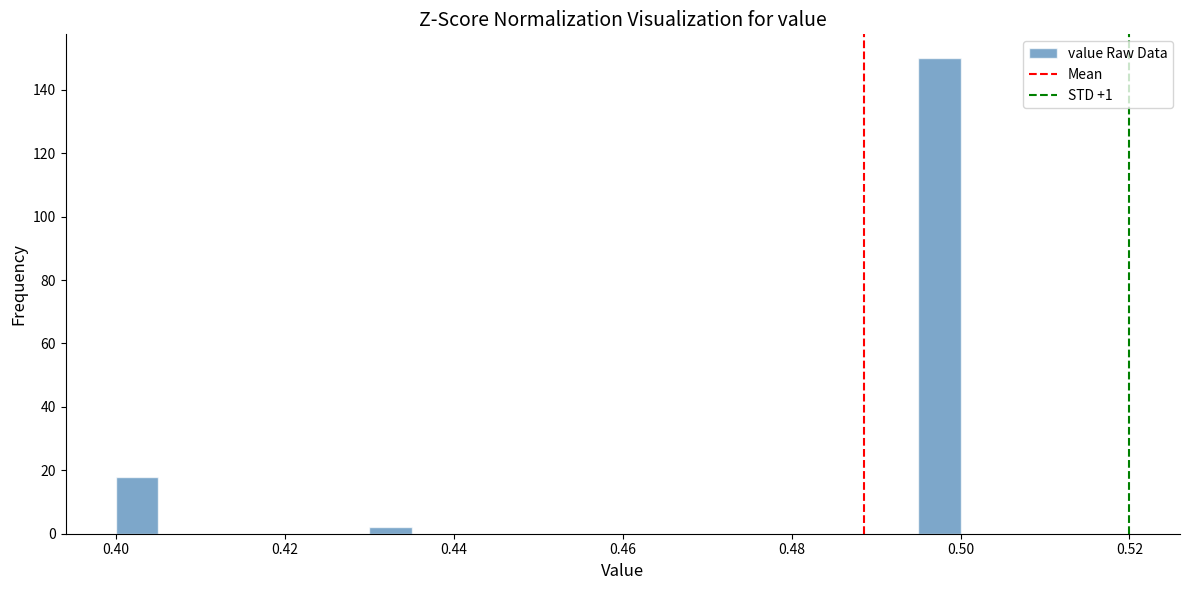

Read against the x-axis, roughly where is the centre of the tallest bar?

0.498